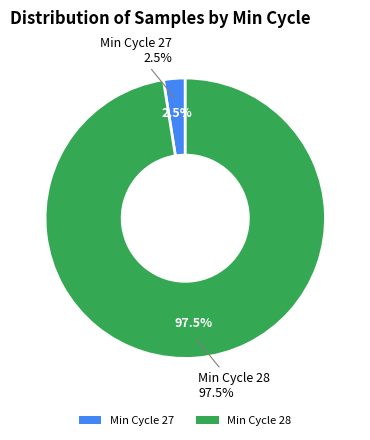

Which slice is the largest?

28